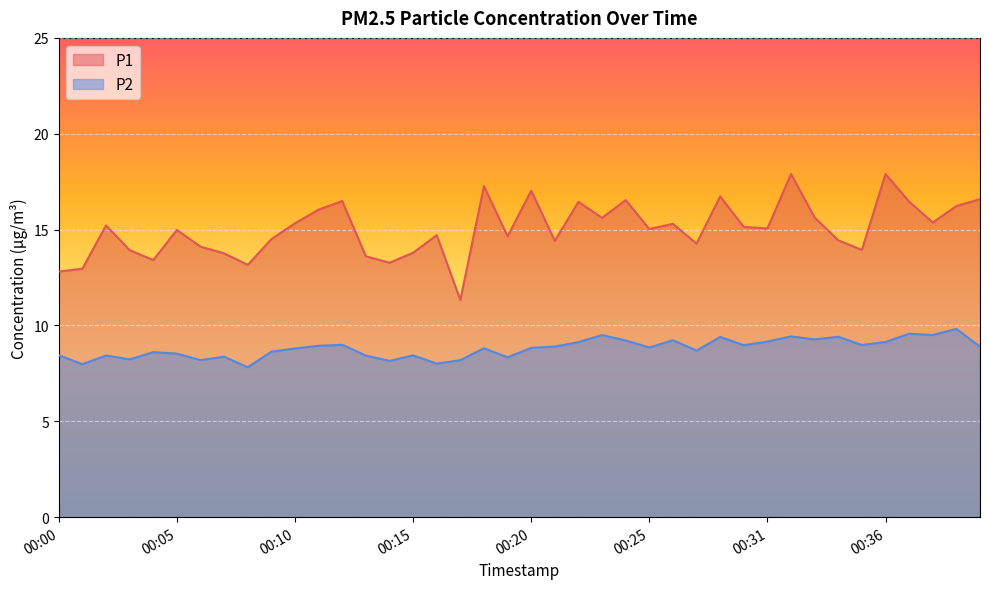

What is the difference between the maximum and second lowest values in the P2 series?

1.8